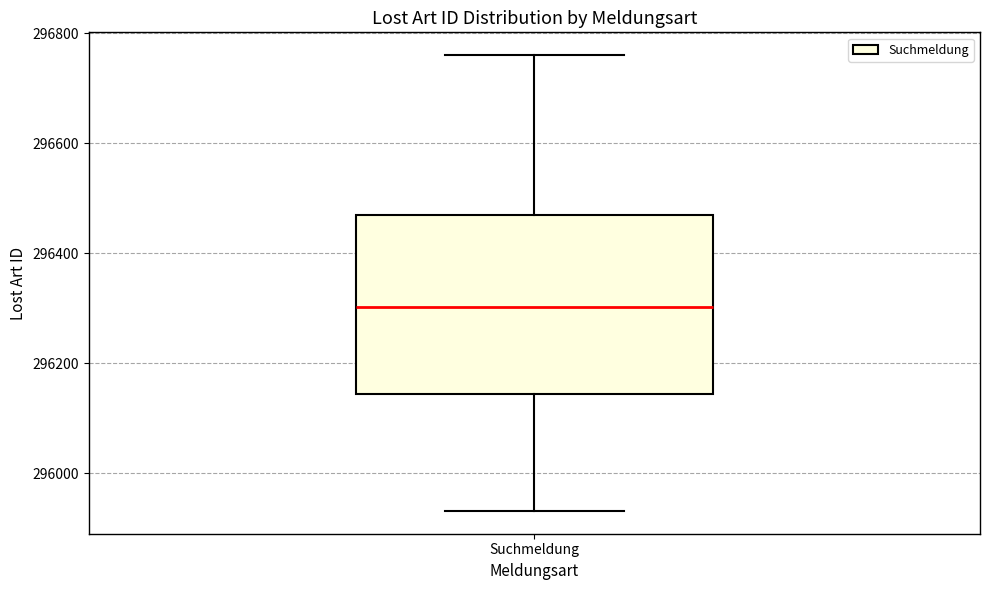

Transcribe this box plot: give where the median line is, the range the box spans, and where the two whiskers end, as read against the y-axis. The values are not printed on the chart, so give them approximately, as read against the axis.

median 296300, box 296140 to 296480, whiskers 295940 to 296760